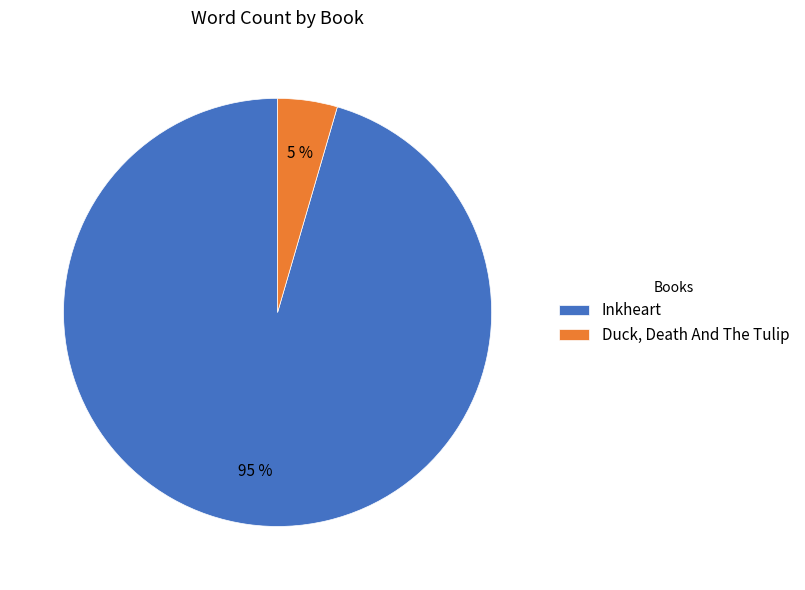

To the nearest percent, what percentage of the pie is Inkheart?

95%